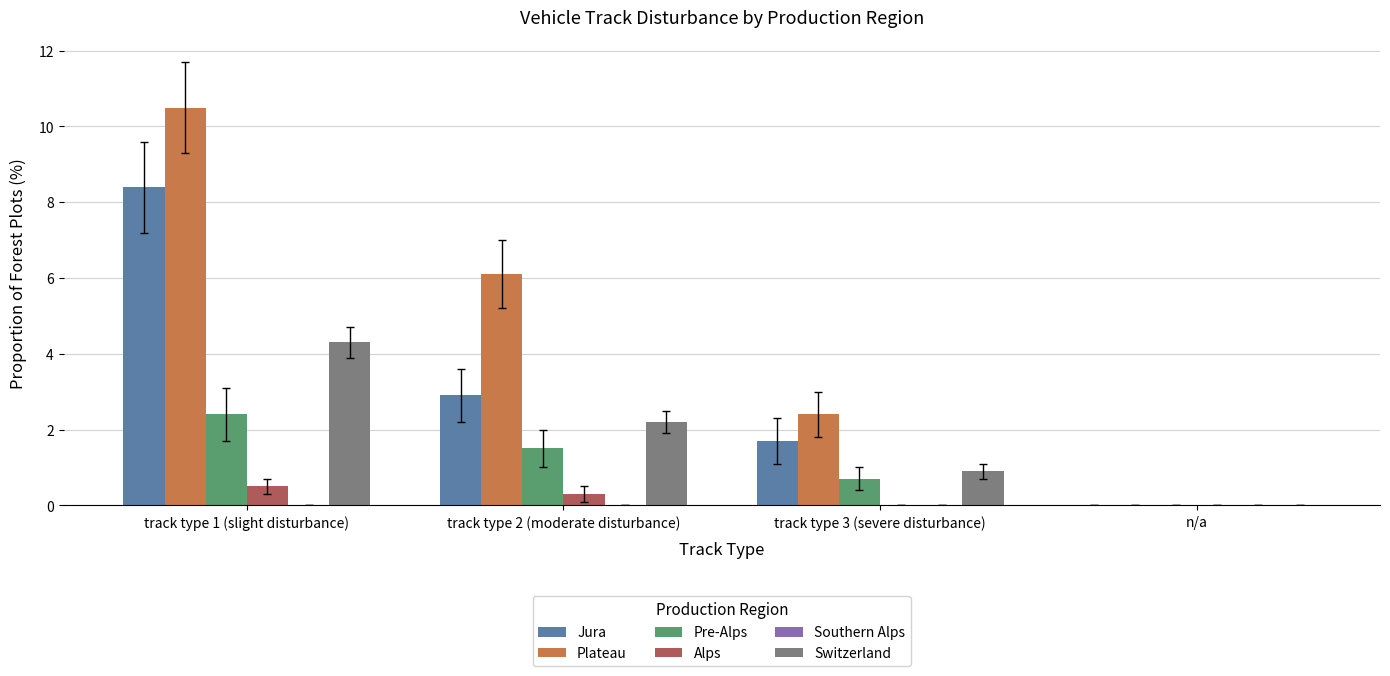

Is the value of Alps at track type 3 (severe disturbance) greater than the value of Pre-Alps at track type 3 (severe disturbance)?

No